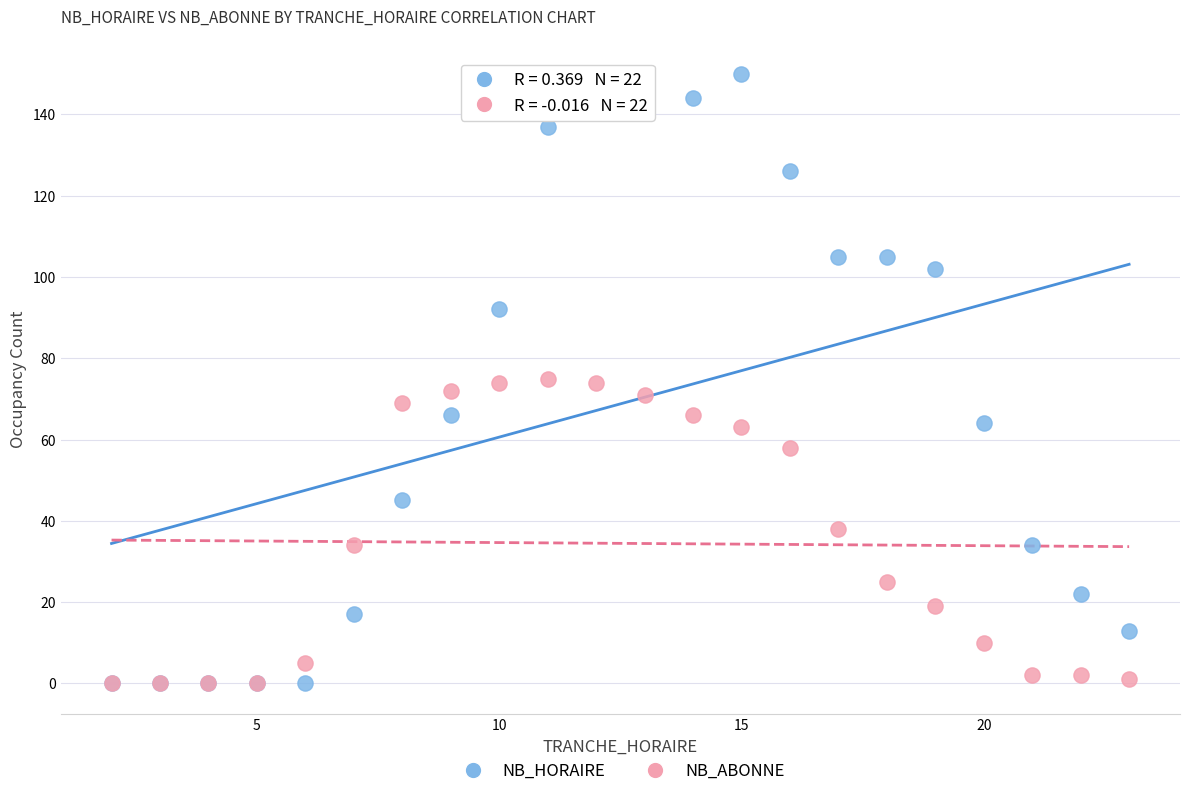

Which series has the largest Y range (max minus min)?

NB_HORAIRE